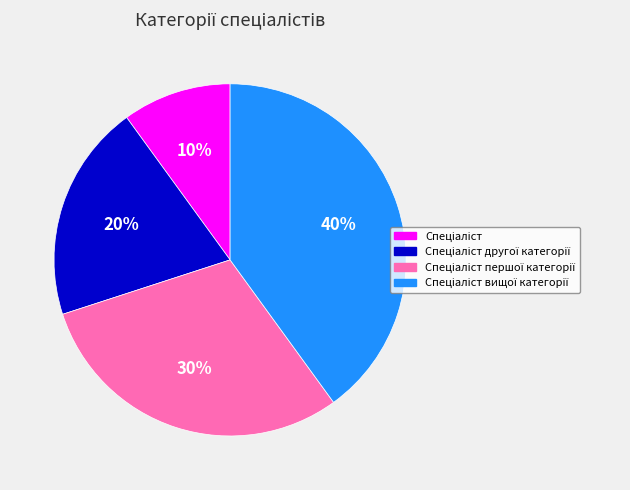

To the nearest percent, what is the average slice percentage?

25%